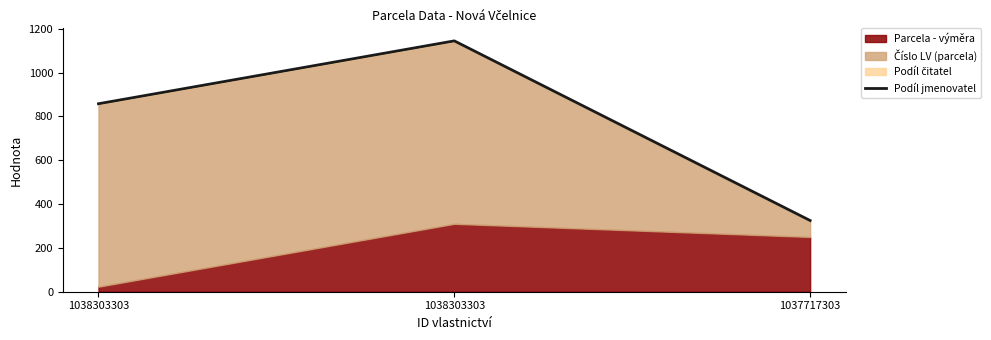

What is the difference between the maximum and minimum values?

820